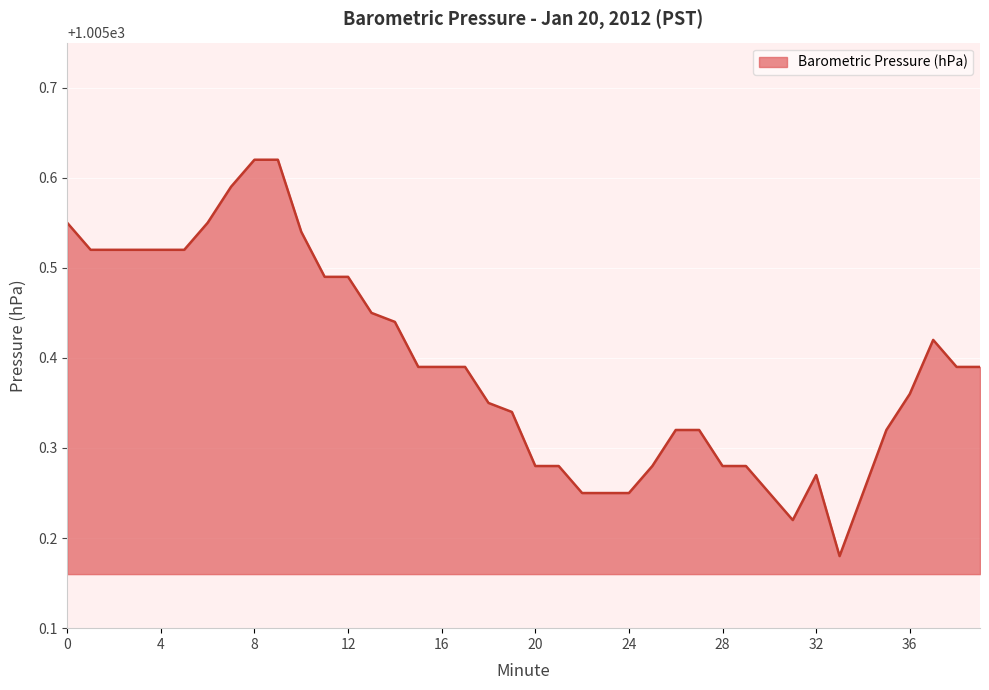

Which label corresponds to the largest value in the chart?

8